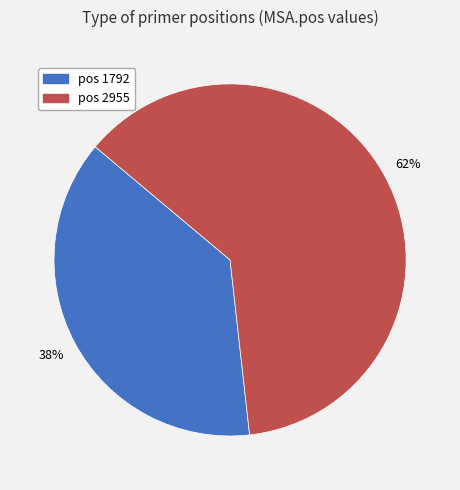

Does any single category account for the majority?

Yes